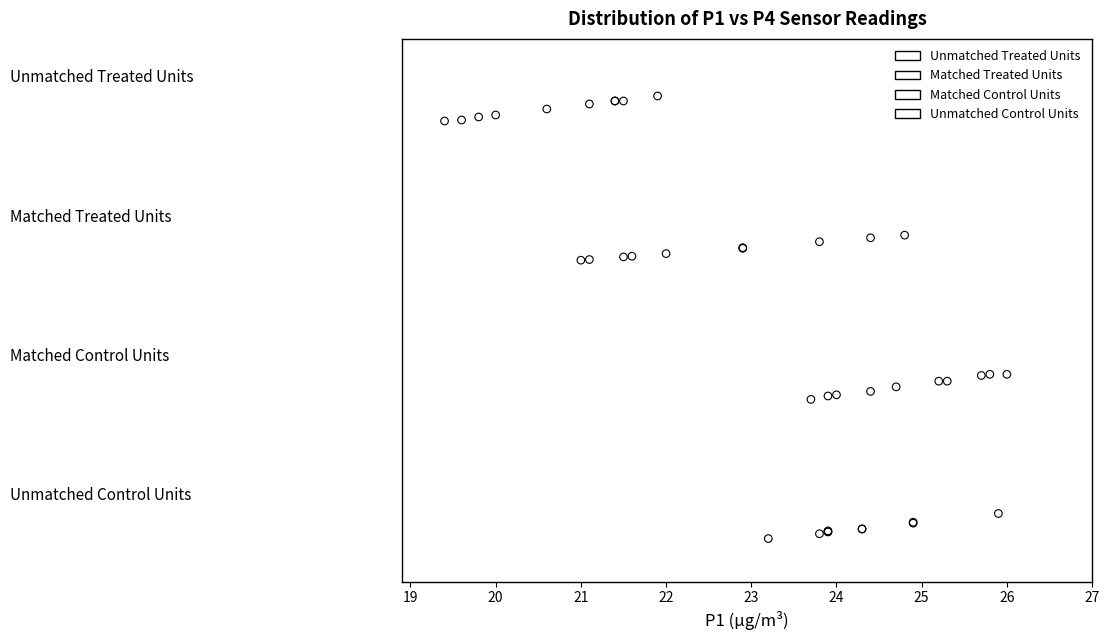

What are all the series names shown in the legend?

Unmatched Treated Units, Matched Treated Units, Matched Control Units, Unmatched Control Units